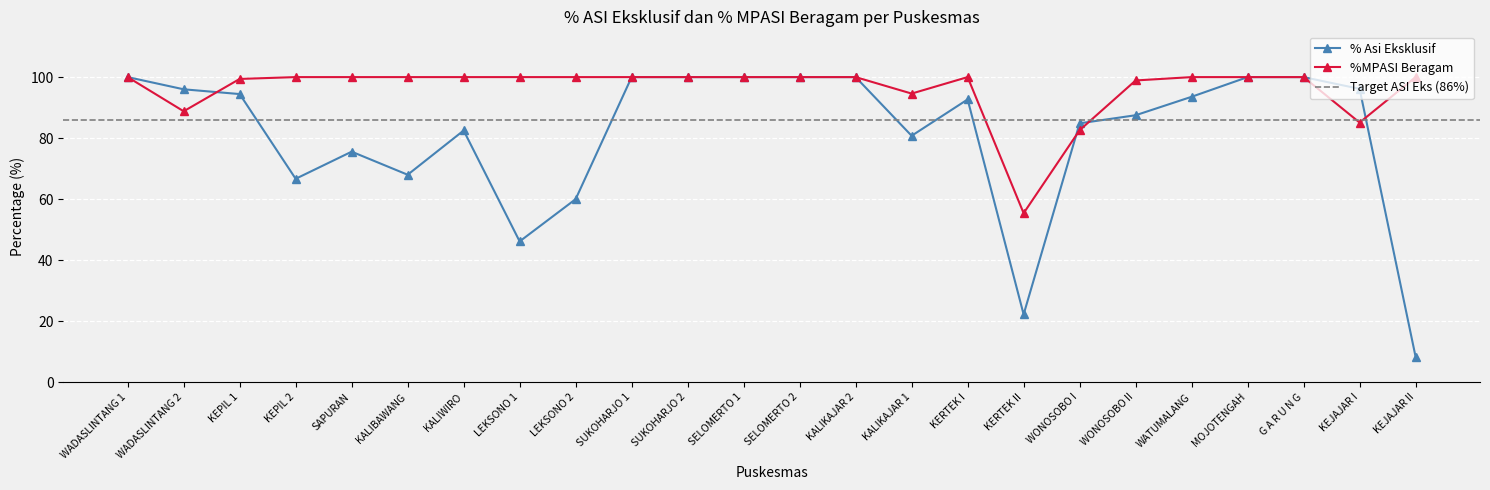

Which series changed the most between WADASLINTANG 1 and WONOSOBO II?

% Asi Eksklusif